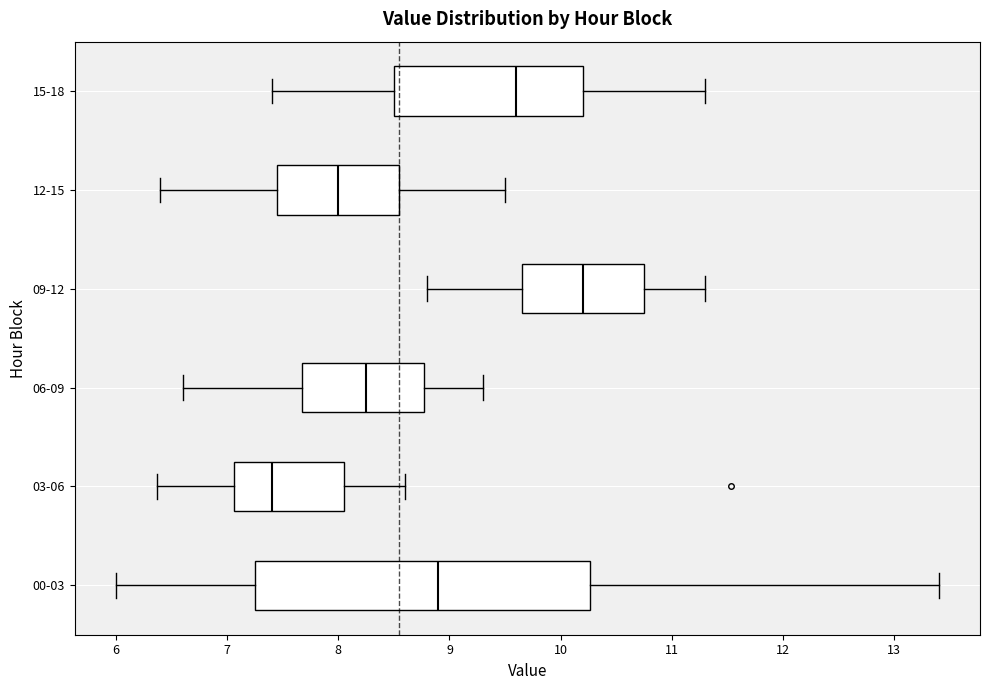

Where is the right edge of the box for 06-09 on the x-axis? The values are not printed on the chart, so give them approximately, as read against the axis.

8.8